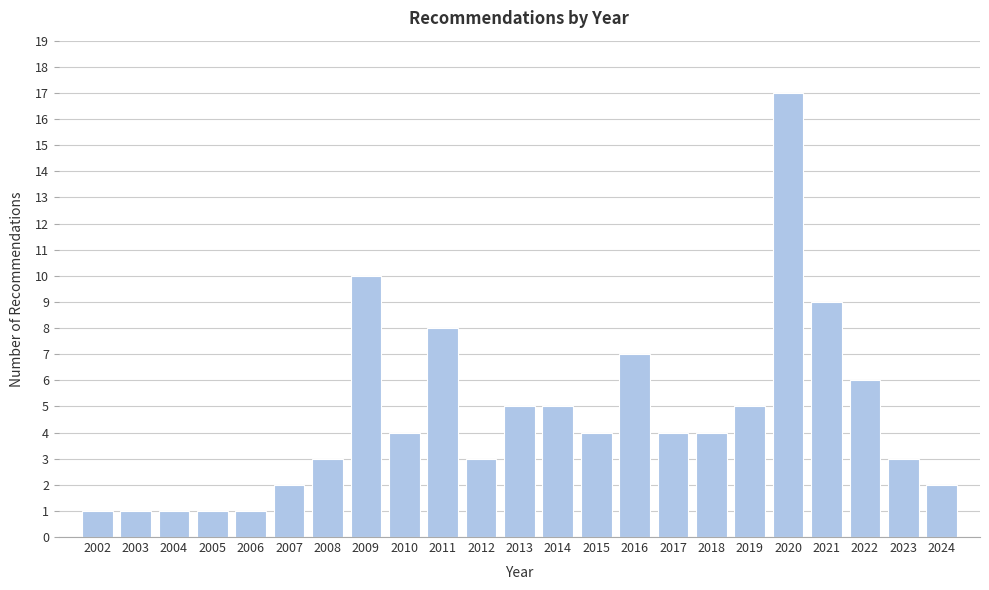

Reading left to right, what are all the values shown in this chart?

1	1	1	1	1	2	3	10	4	8	3	5	5	4	7	4	4	5	17	9	6	3	2